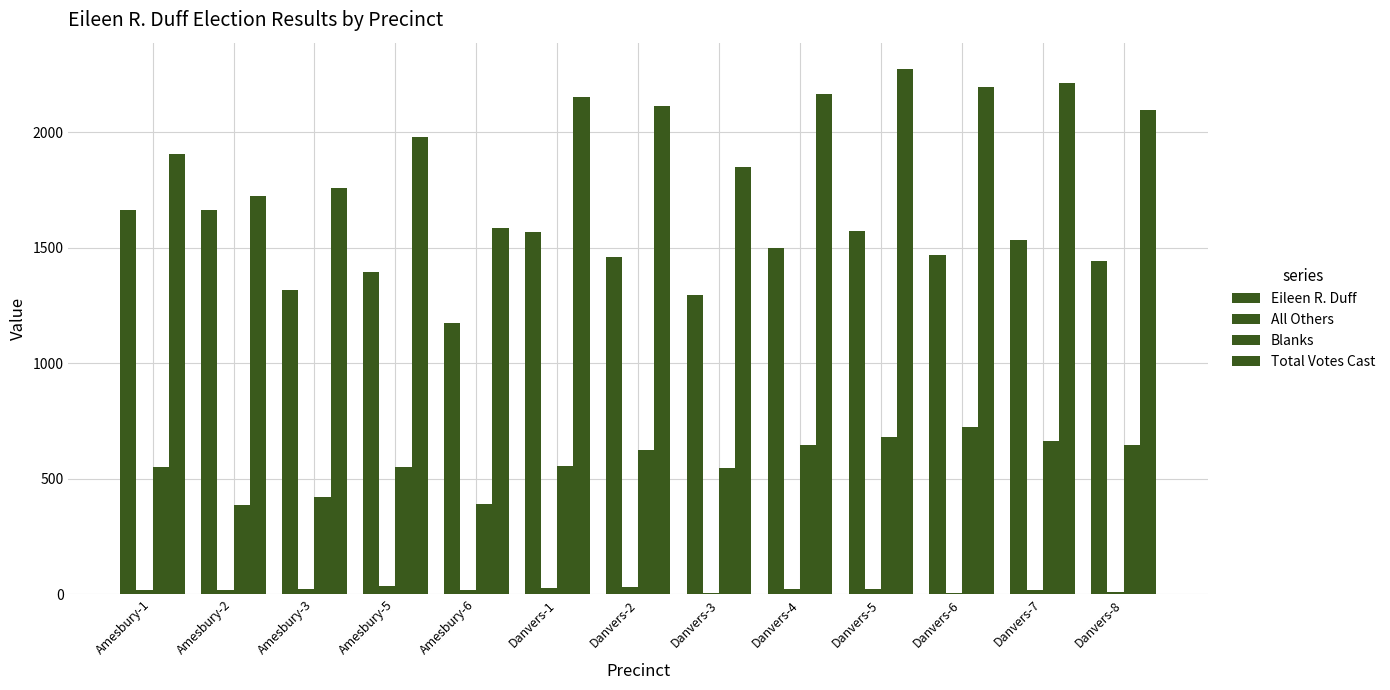

List the series in order of their overall mean, lowest first.

All Others, Blanks, Eileen R. Duff, Total Votes Cast